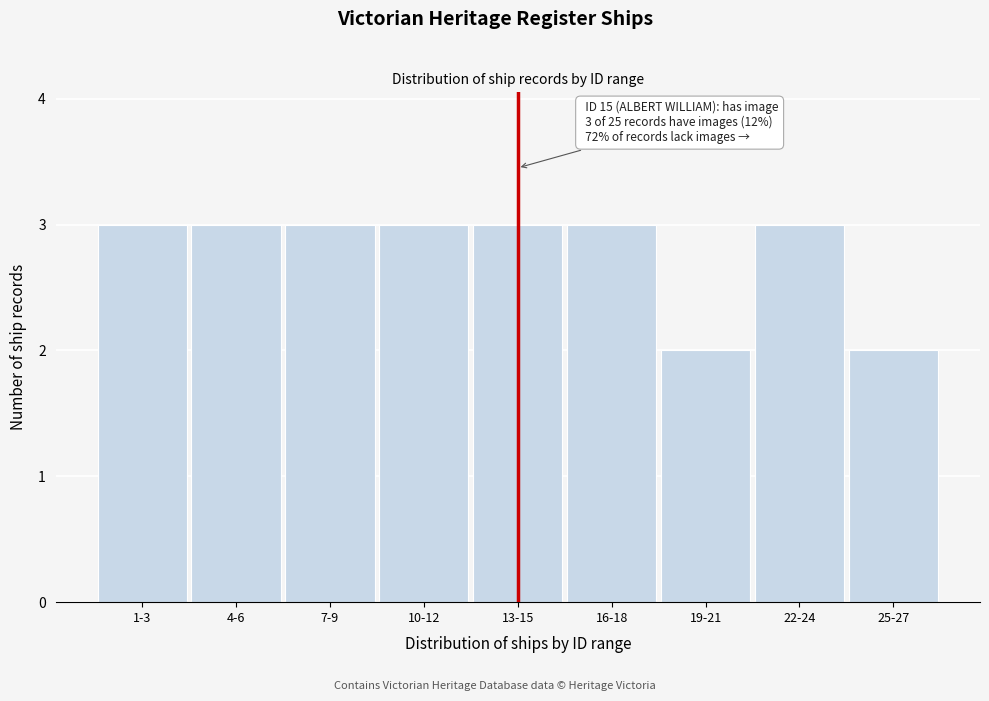

Reading left to right, what are all the values shown in this chart?

1-3=3	4-6=3	7-9=3	10-12=3	13-15=3	16-18=3	19-21=2	22-24=3	25-27=2